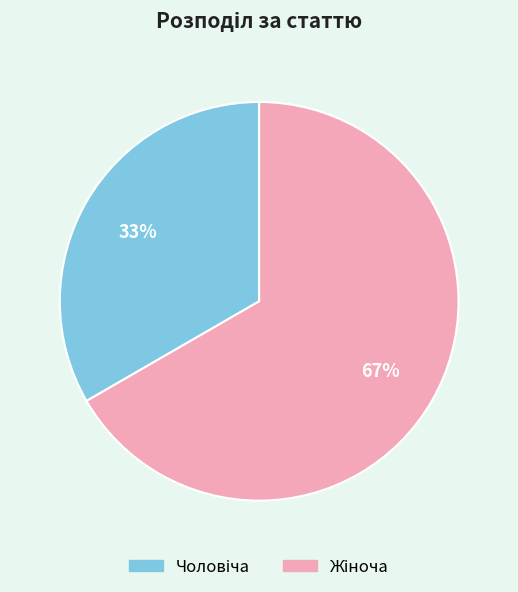

To the nearest percent, what is the average slice percentage?

50%